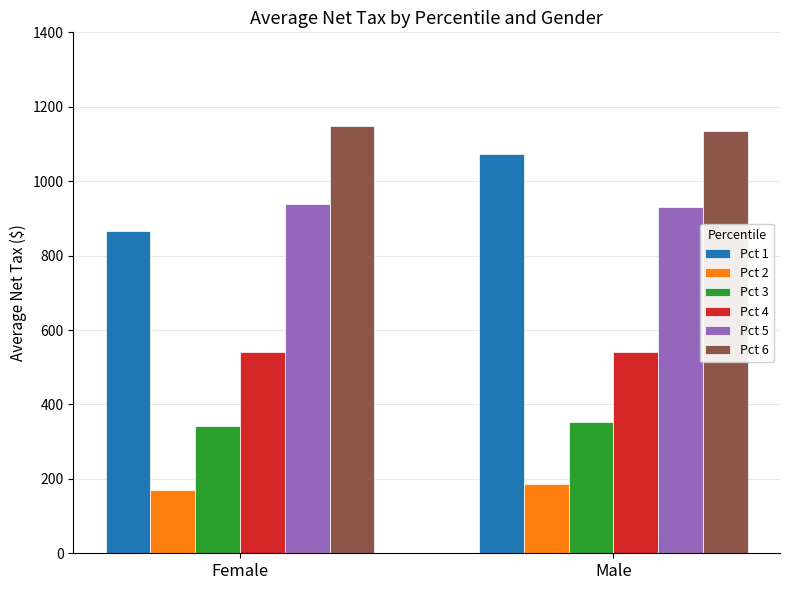

What is the label of the 1st bar from the left?

Female